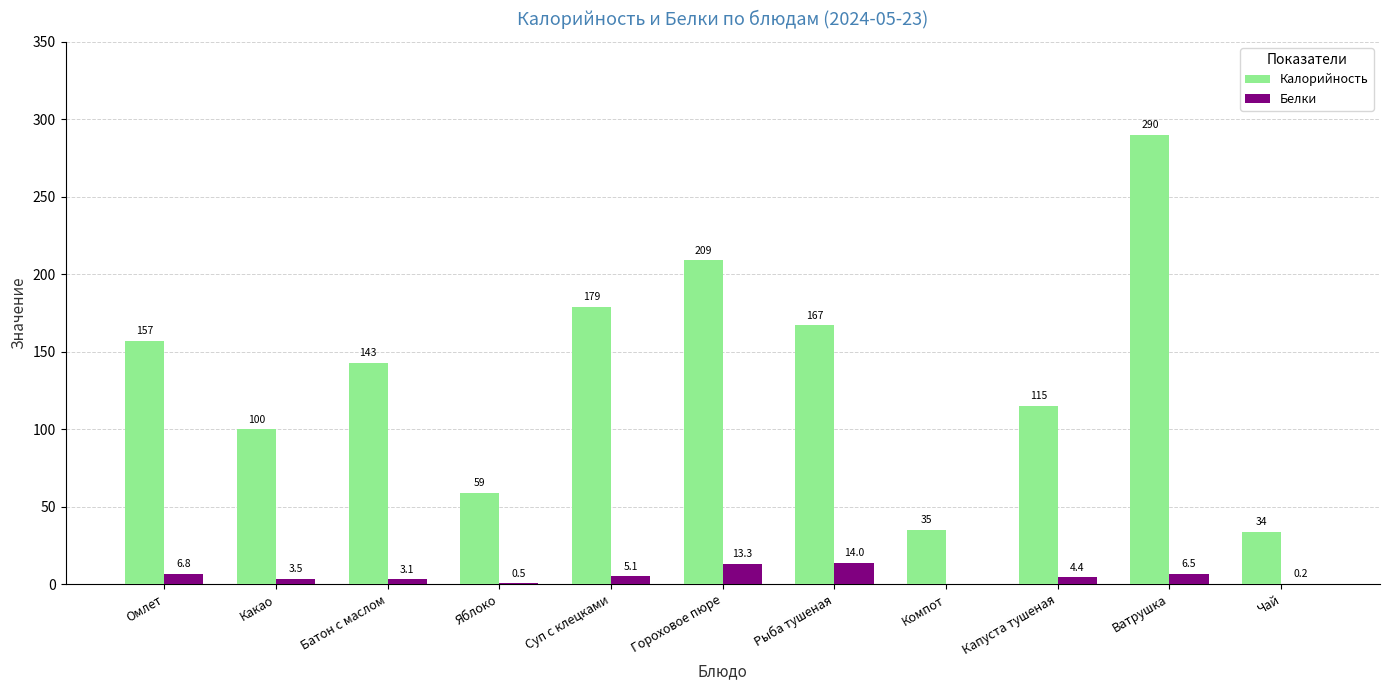

What value does the Калорийность series have at Яблоко?

59.0